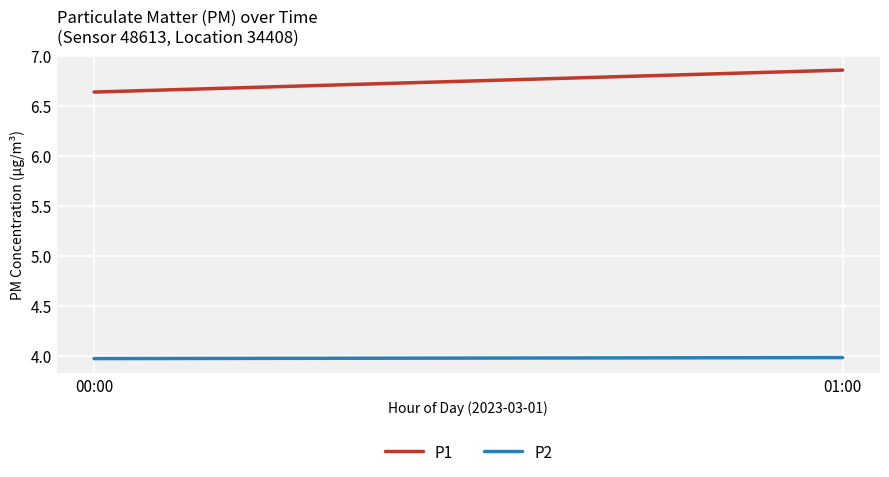

What is the highest value of the P2 series?

4.0